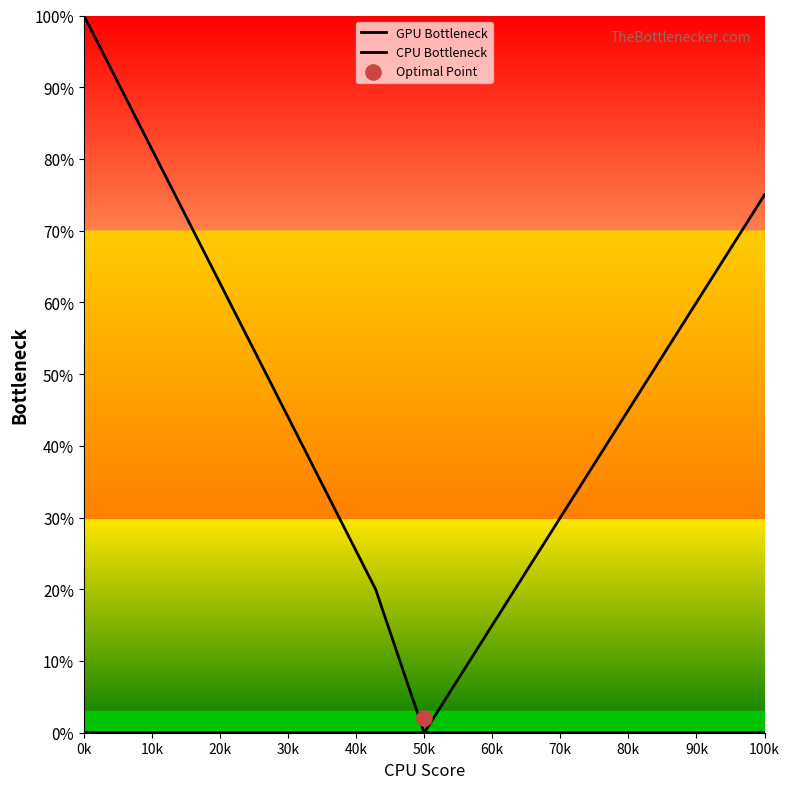

Which series has the widest spread of Y values?

GPU Bottleneck